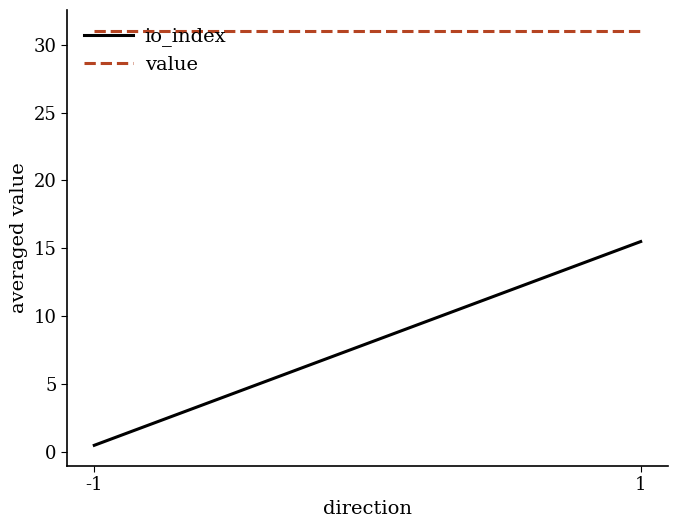

What is the difference between the highest and lowest values at 1?

15.5